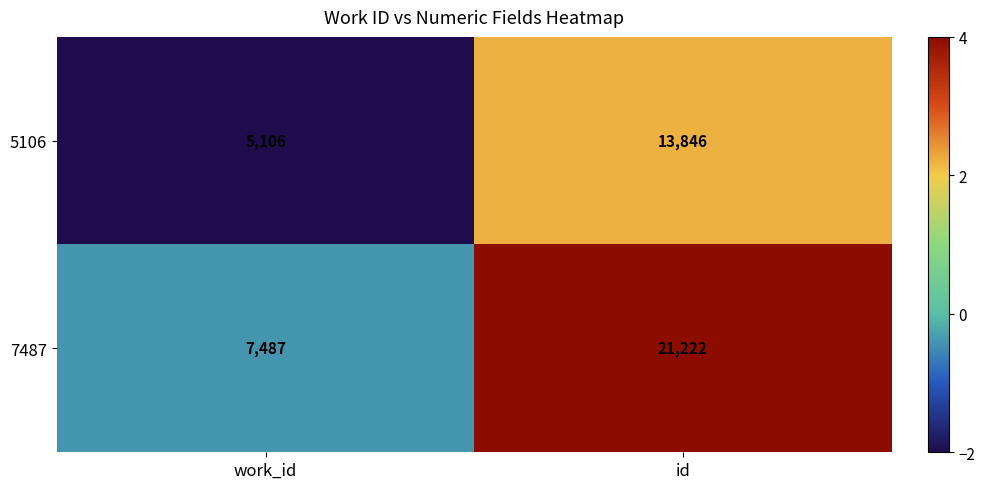

Rank the series at id from lowest to highest value.

5106, 7487